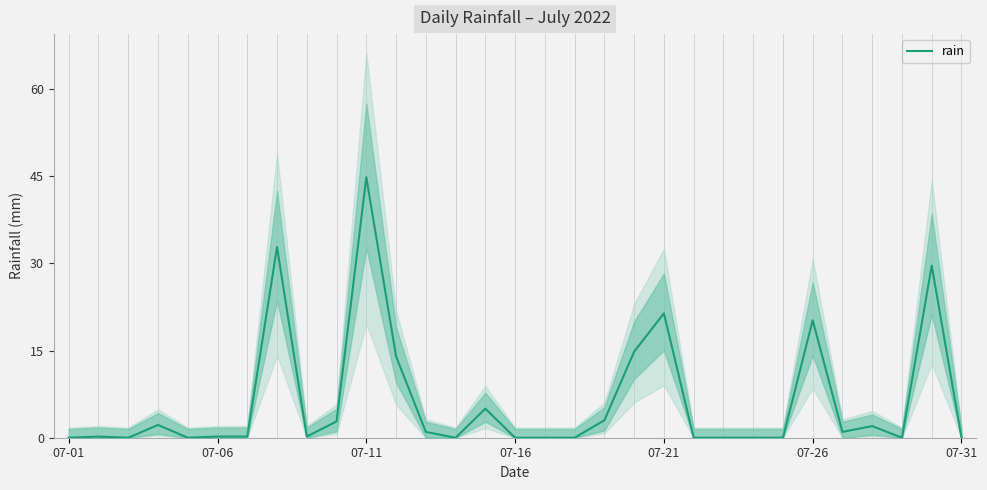

What is the highest value of the rain series?

44.8